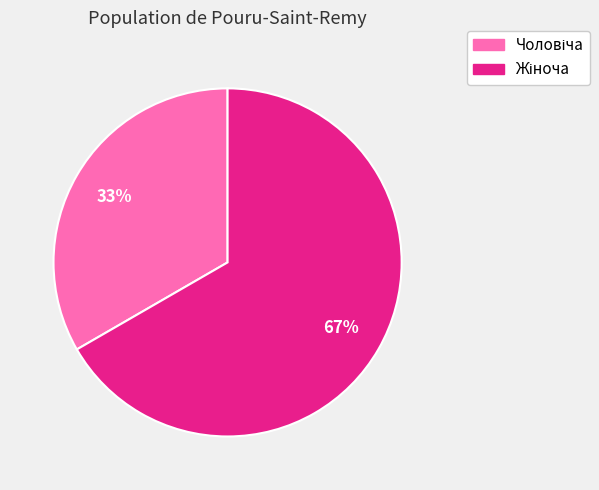

Is there a majority slice in this chart?

Yes